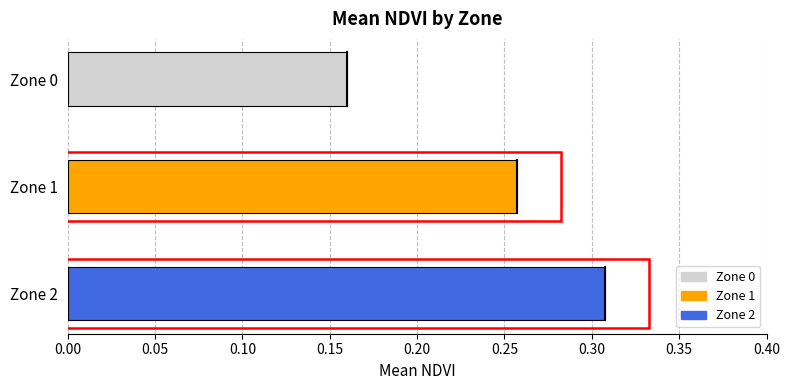

List the labels in order of value, largest first.

Zone 2, Zone 1, Zone 0